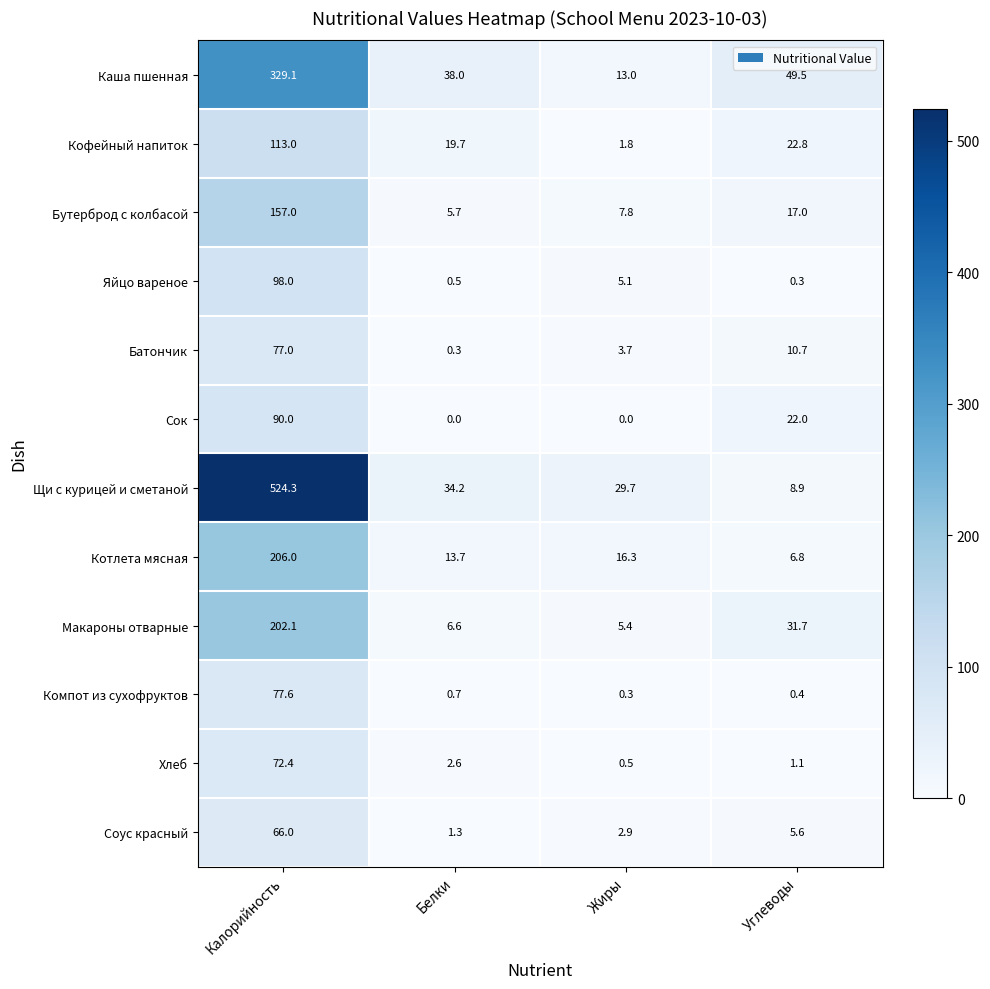

What is the difference between the highest and lowest values at Калорийность?

458.3